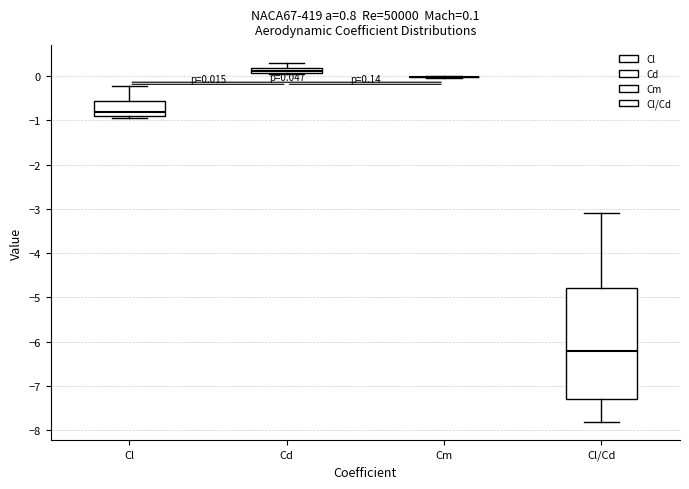

Comparing the boxes themselves (not the whiskers), which one is the tallest?

Cl/Cd